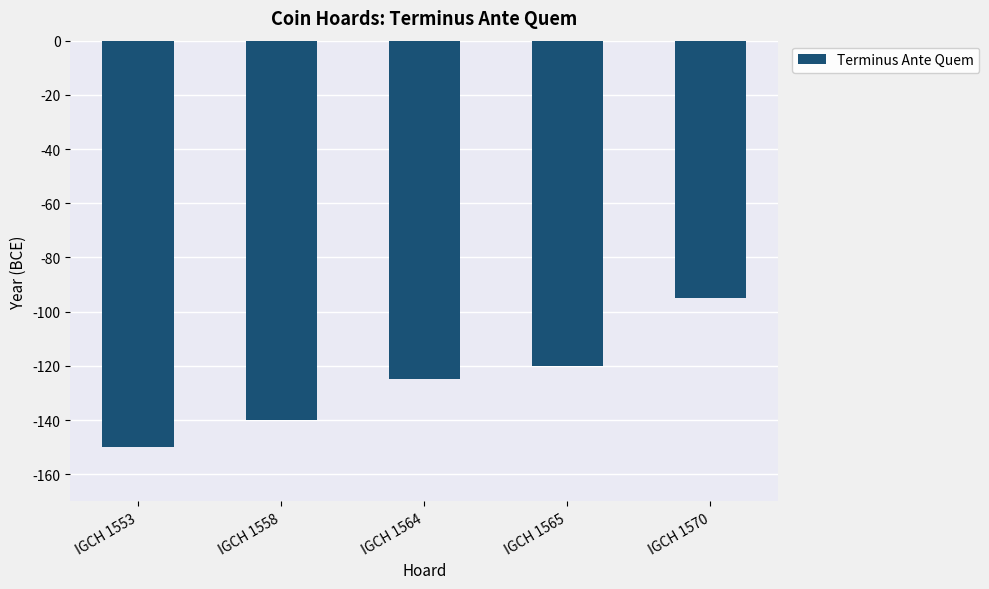

What is the difference between the maximum and minimum values?

55